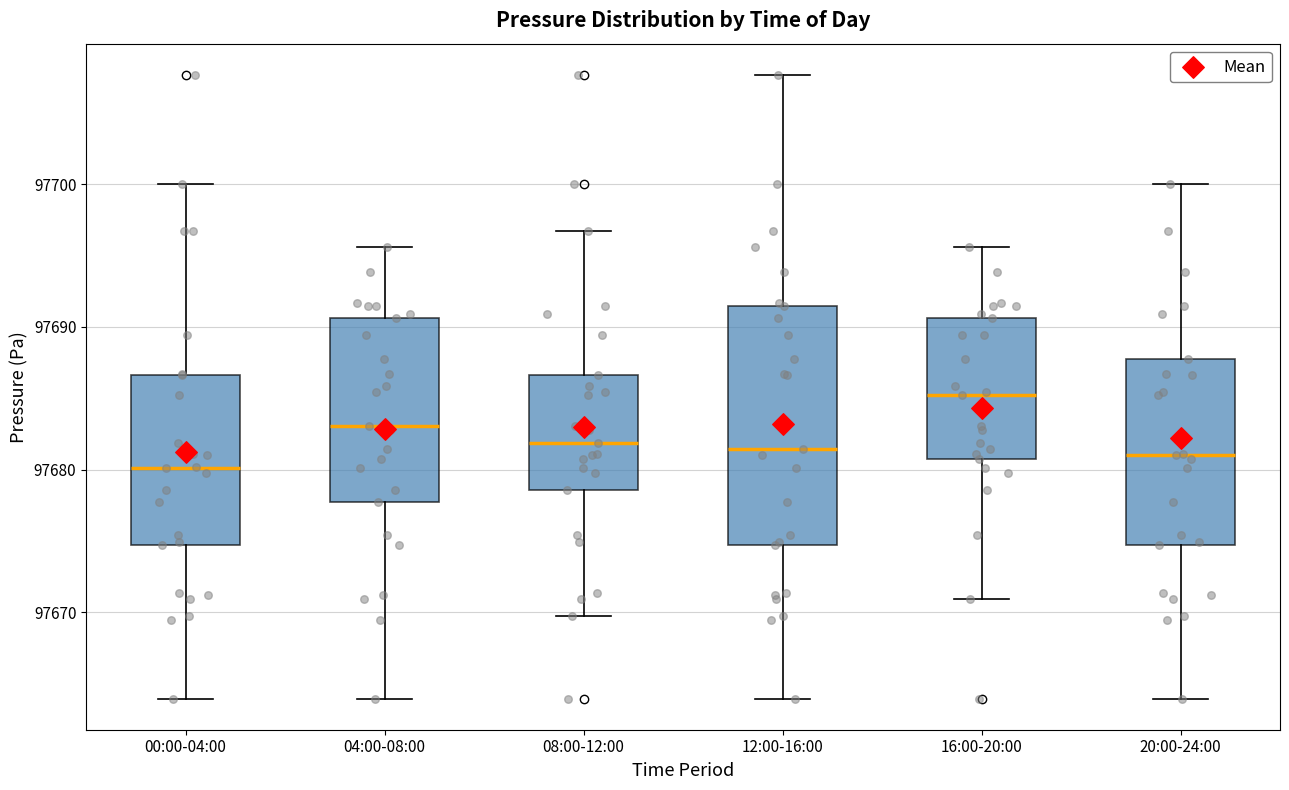

Comparing the boxes themselves (not the whiskers), which one is the tallest?

12:00-16:00